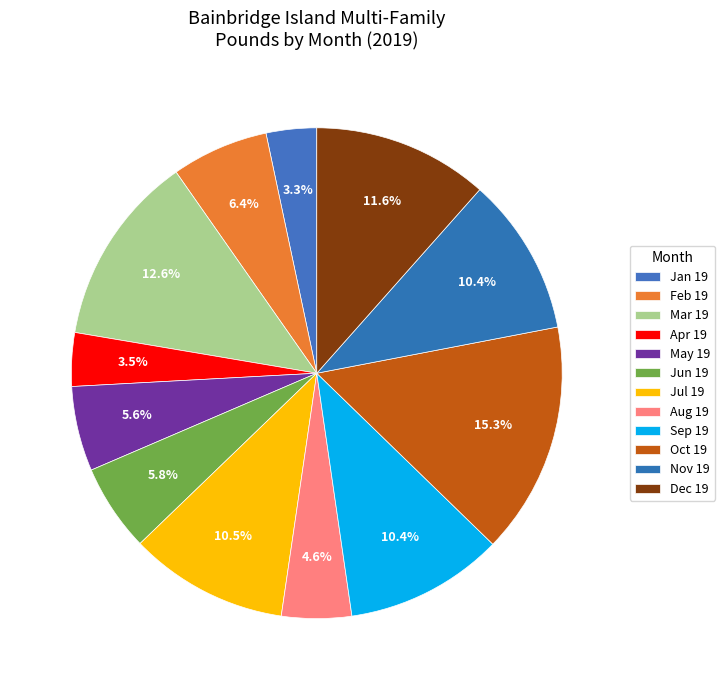

To the nearest percent, what is the difference between the largest and smallest slice percentages?

12%